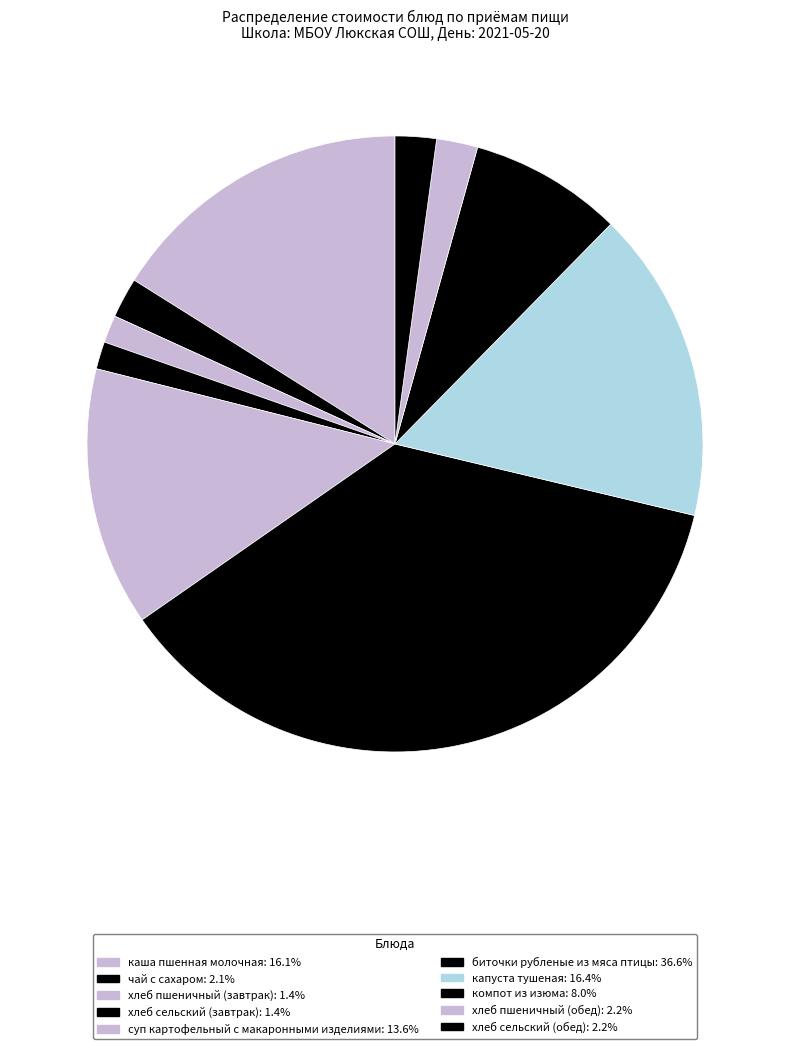

How many segments does this pie chart have?

10